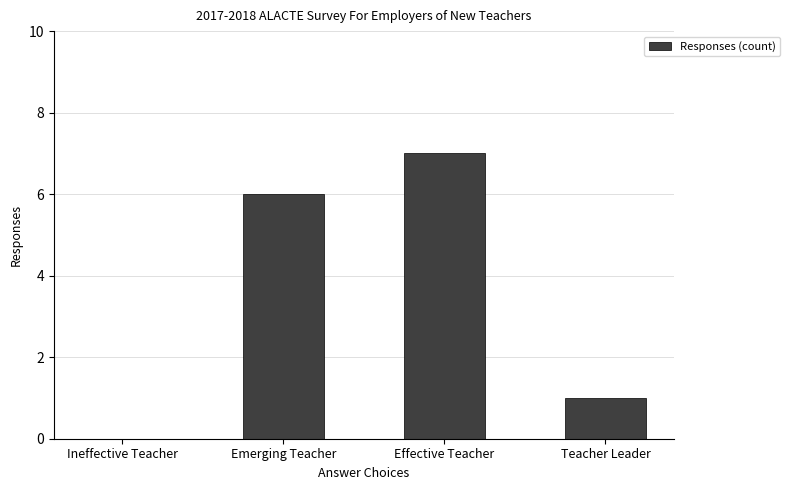

Which has a higher value, Teacher Leader or Ineffective Teacher?

Teacher Leader